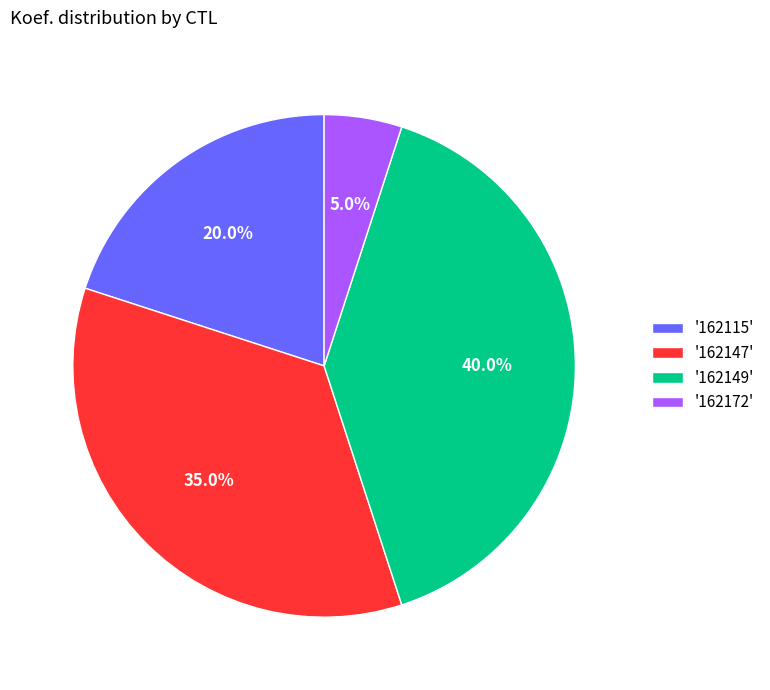

Does any single category account for the majority?

No